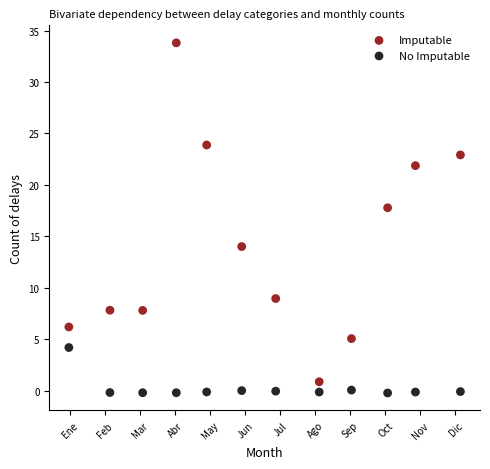

In the Imputable series, what Y value is closest to 17?

17.8